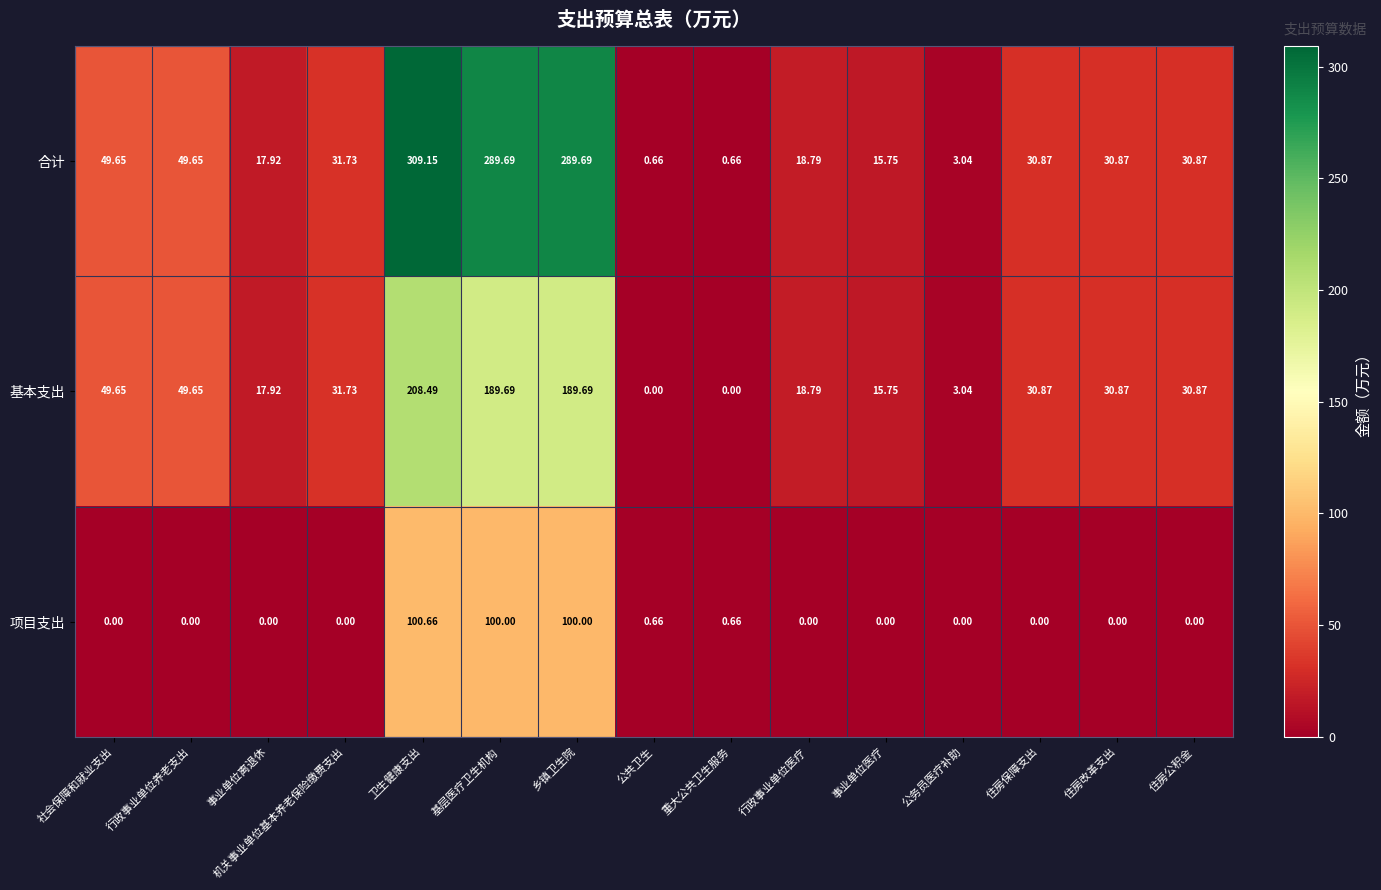

Rank the series by their maximum value, from lowest to highest.

项目支出, 基本支出, 合计